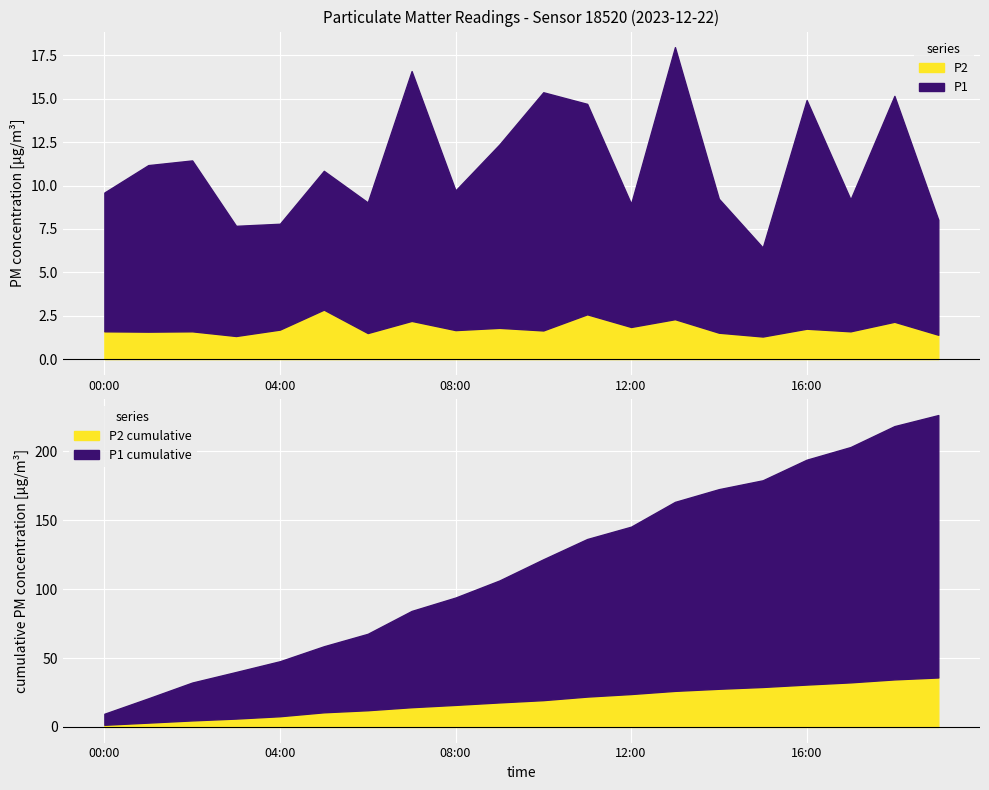

Rank the series at 15:00 from highest to lowest value.

P1, P2